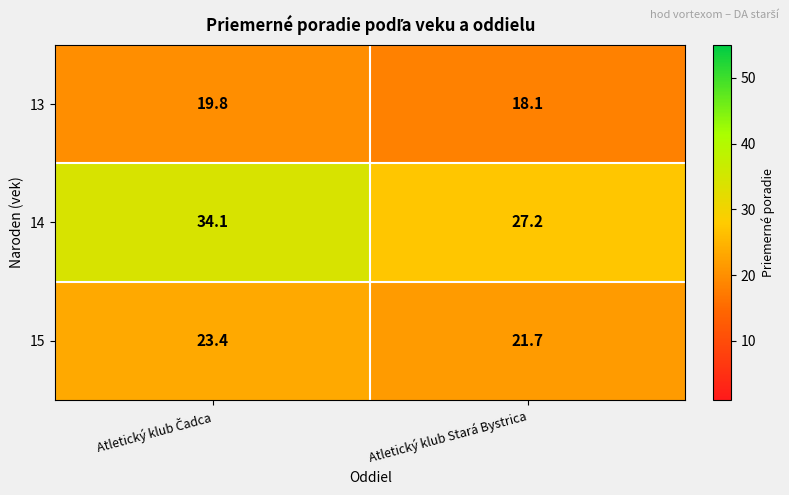

List the series in order of their peak value, highest first.

14, 15, 13